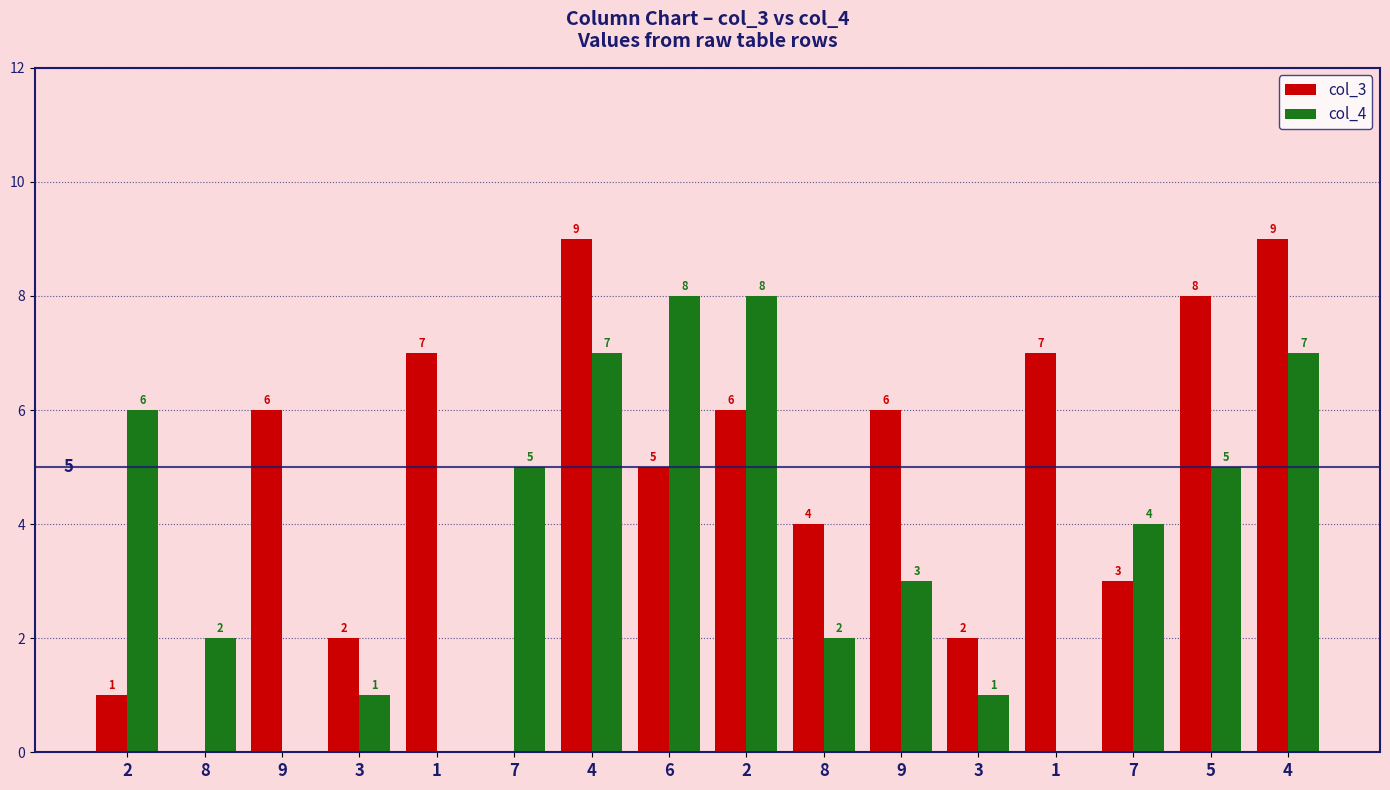

Rank the series by their maximum value, from lowest to highest.

col_4, col_3